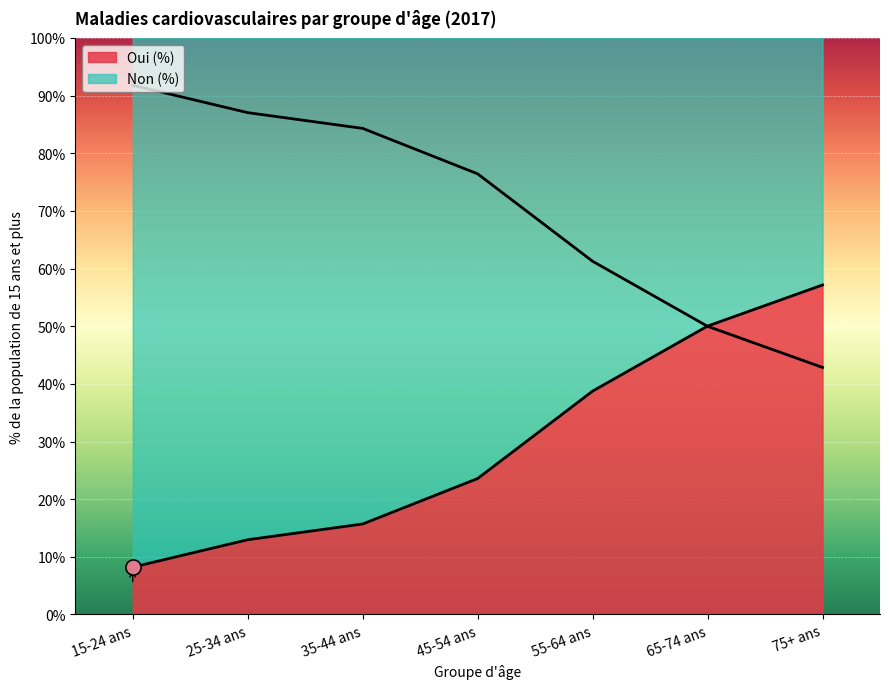

Which series contains the highest Y value?

Non (%)